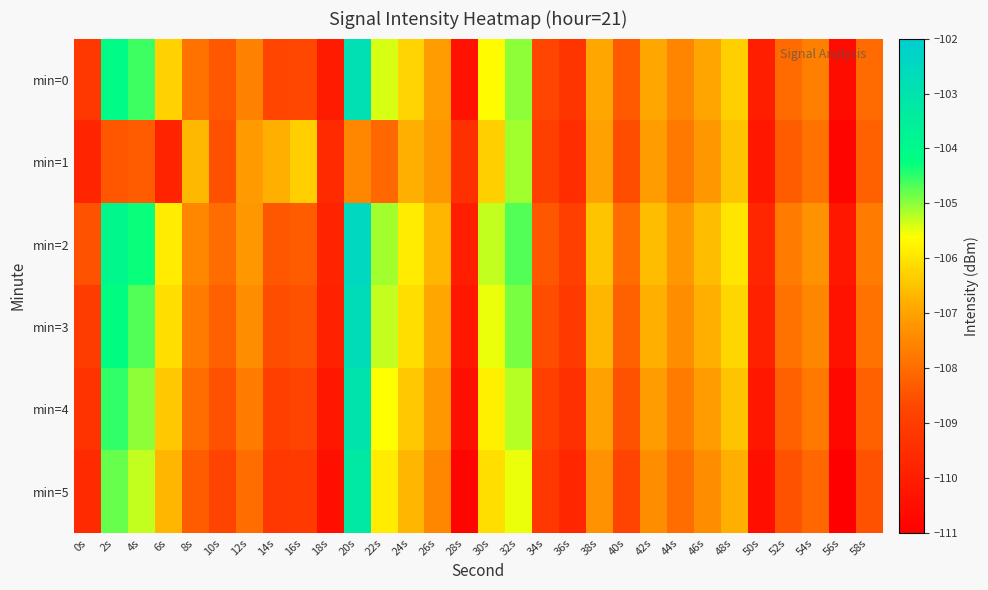

Rank the series by their maximum value, from lowest to highest.

min=1, min=5, min=4, min=0, min=3, min=2